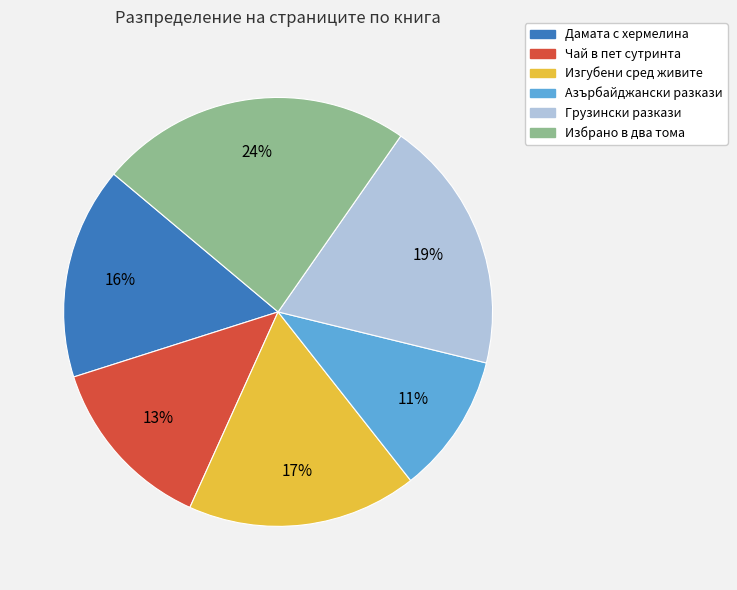

Does any single category account for the majority?

No